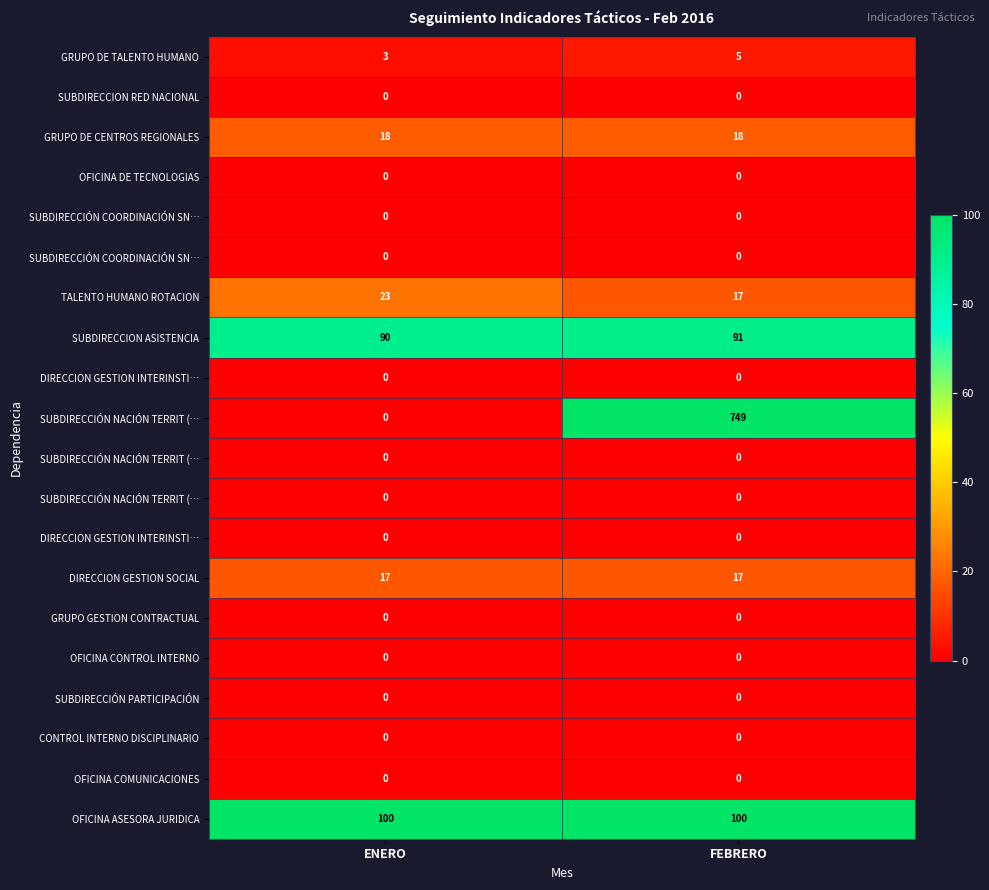

Which has a higher value, ENERO or FEBRERO?

FEBRERO